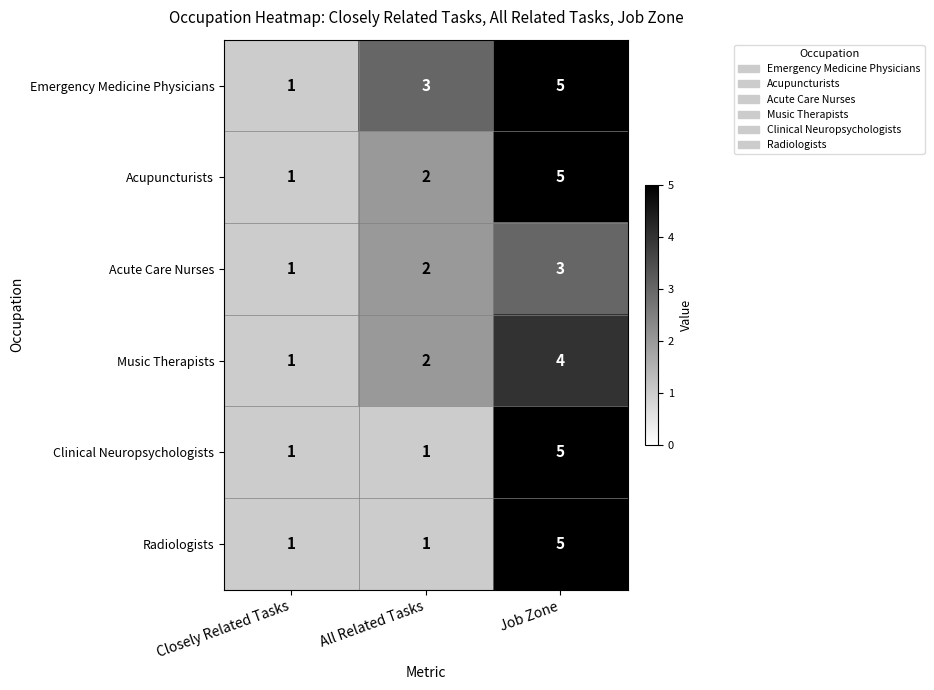

The value of Radiologists at Job Zone is 5. True or false?

True